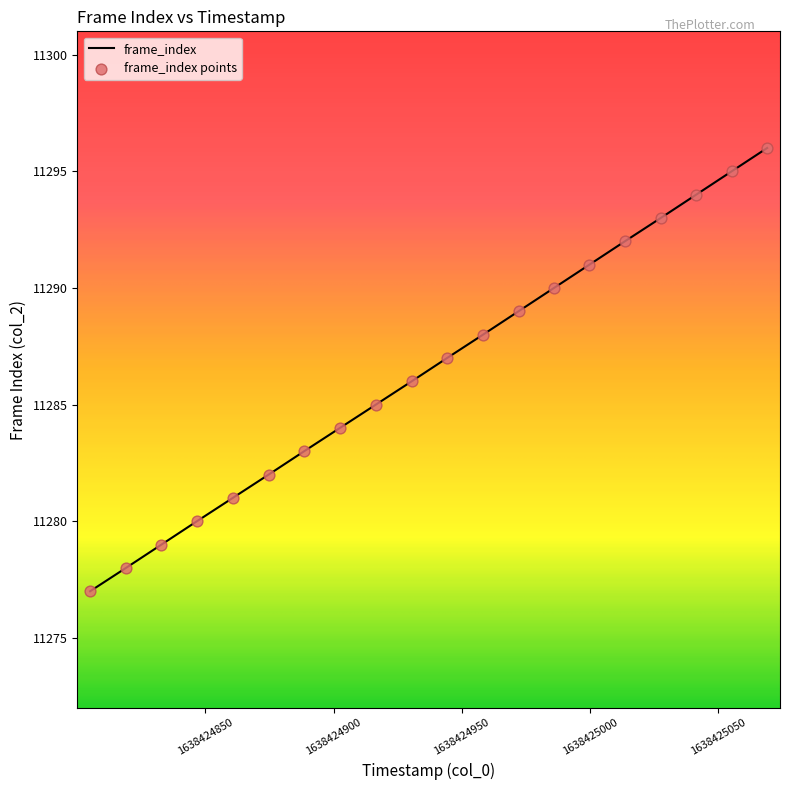

What is the maximum value shown in the chart?

11296